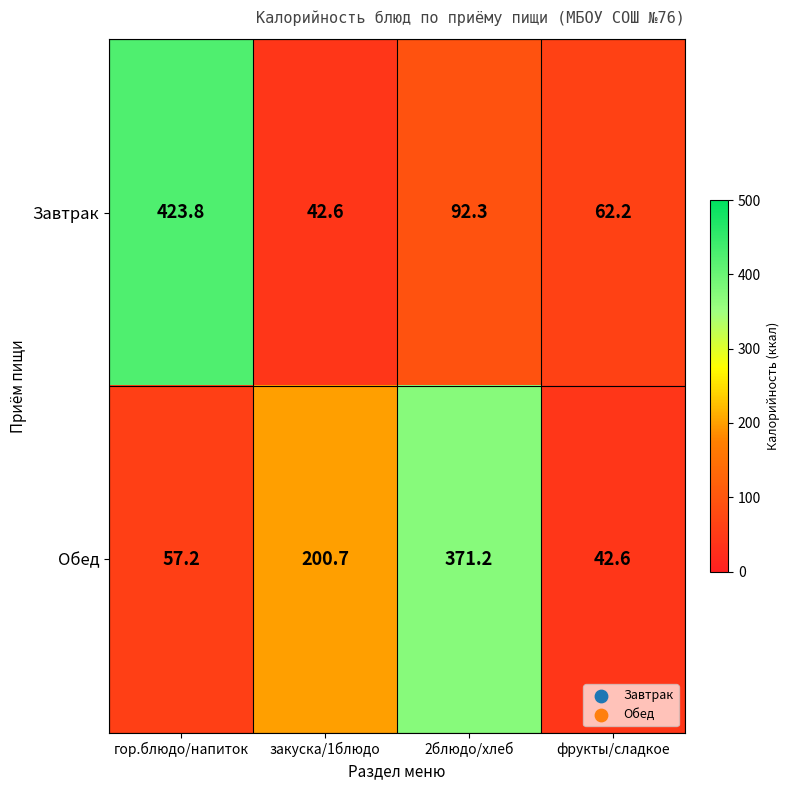

The Обед series shows 57.2 at гор.блюдо/напиток. True or false?

True